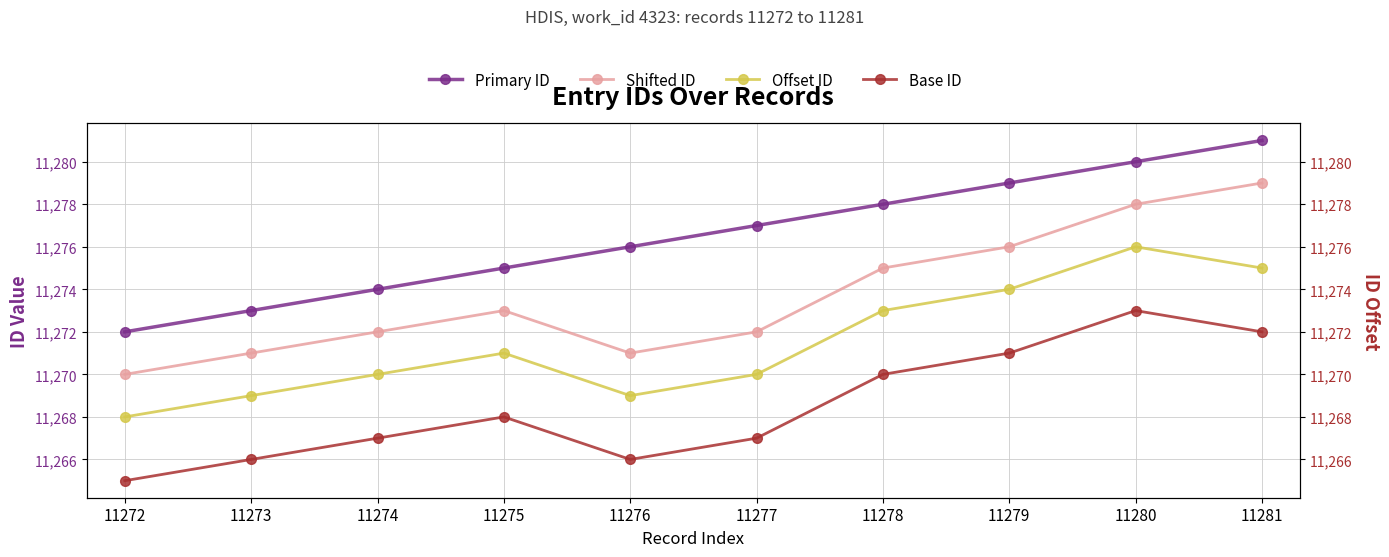

What is the difference between the highest and lowest values at 11279?

8